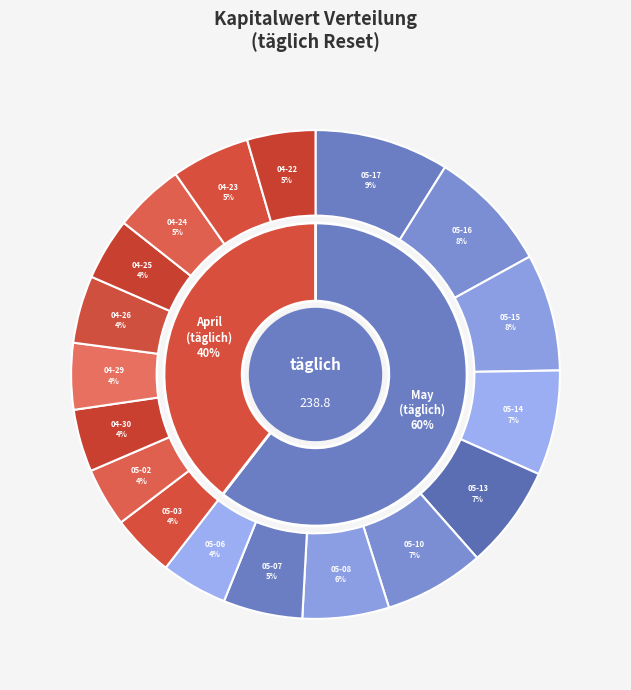

To the nearest percent, what portion does 2024-05-10 represent?

7%